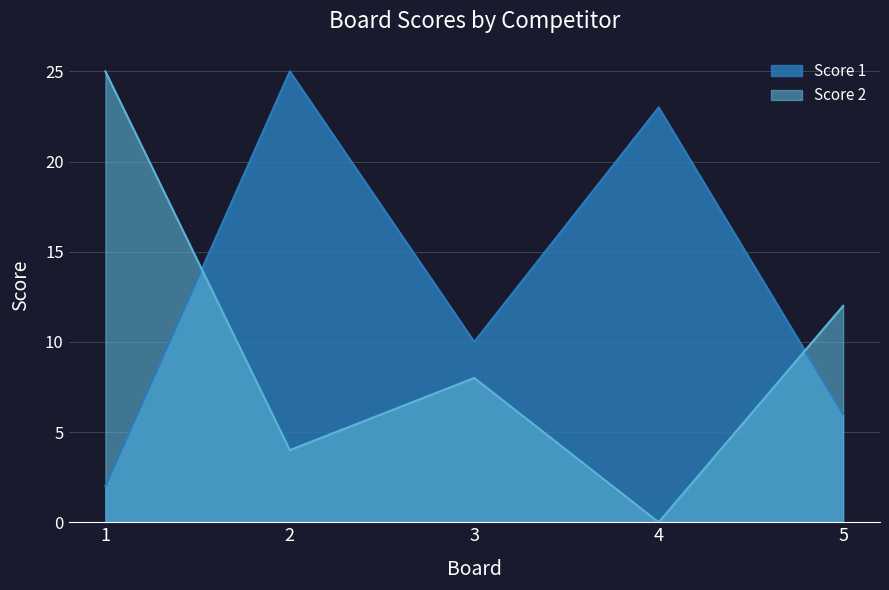

At which category does Score 2 reach its first local peak?

3